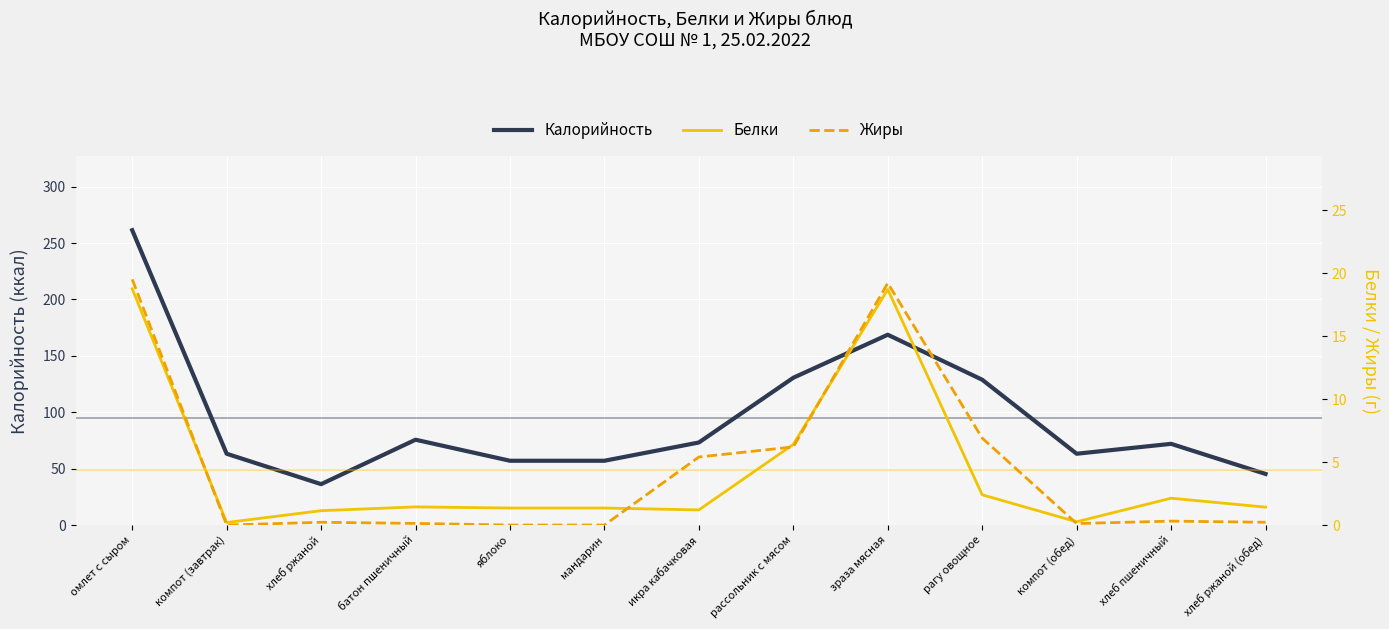

Which series has the largest range (max minus min)?

Калорийность